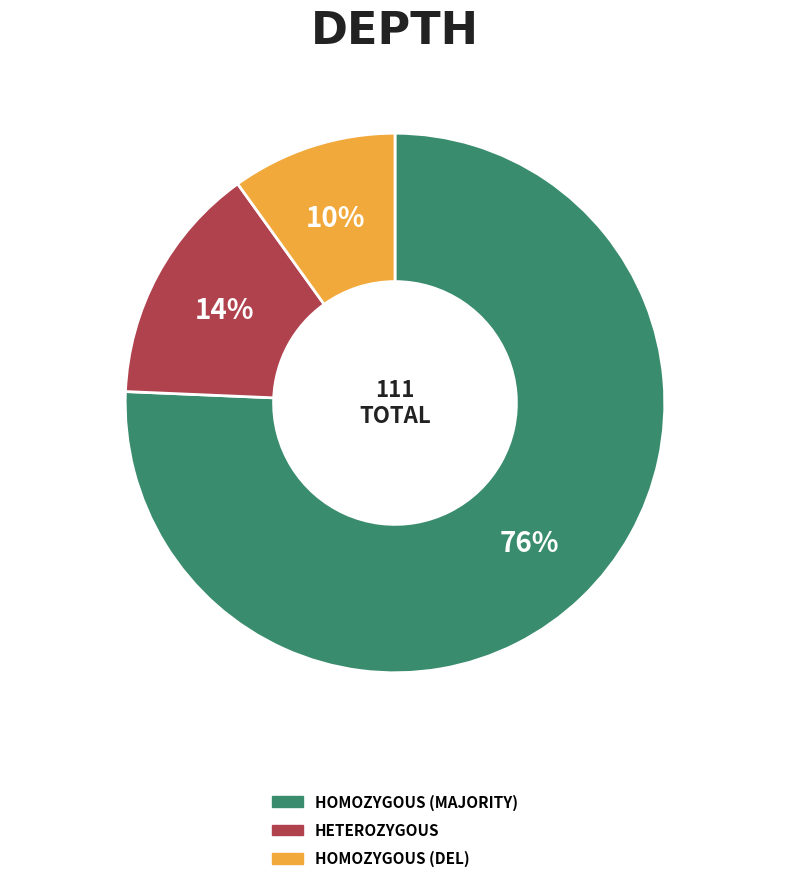

Does any single category account for the majority?

Yes